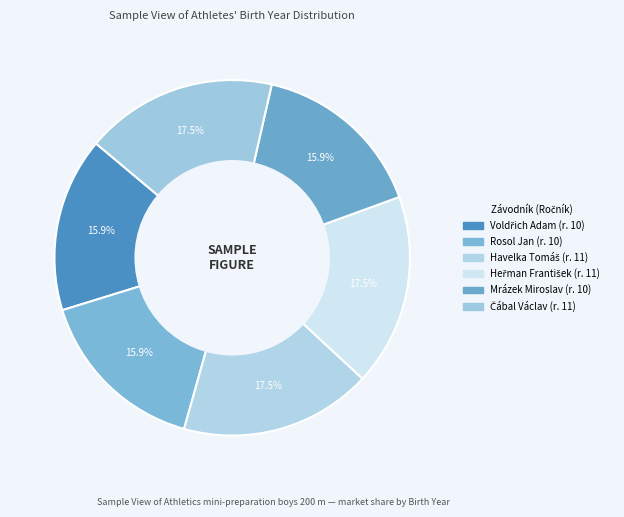

Which category has the biggest portion of the pie?

Havelka Tomáš